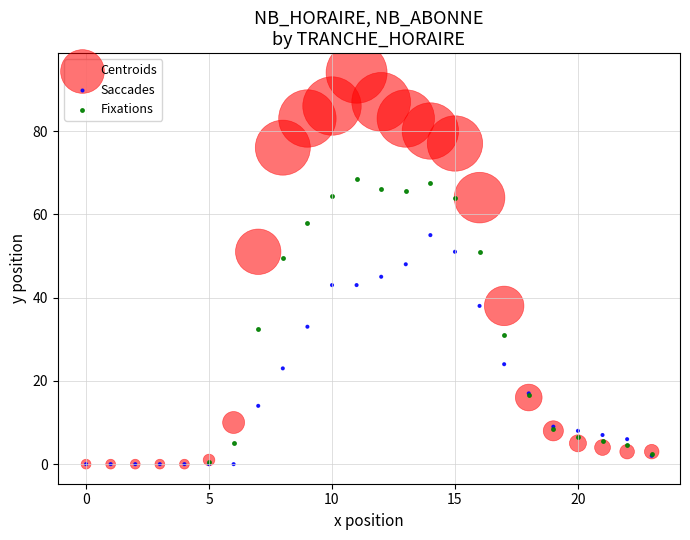

Which series contains the highest Y value?

Centroids